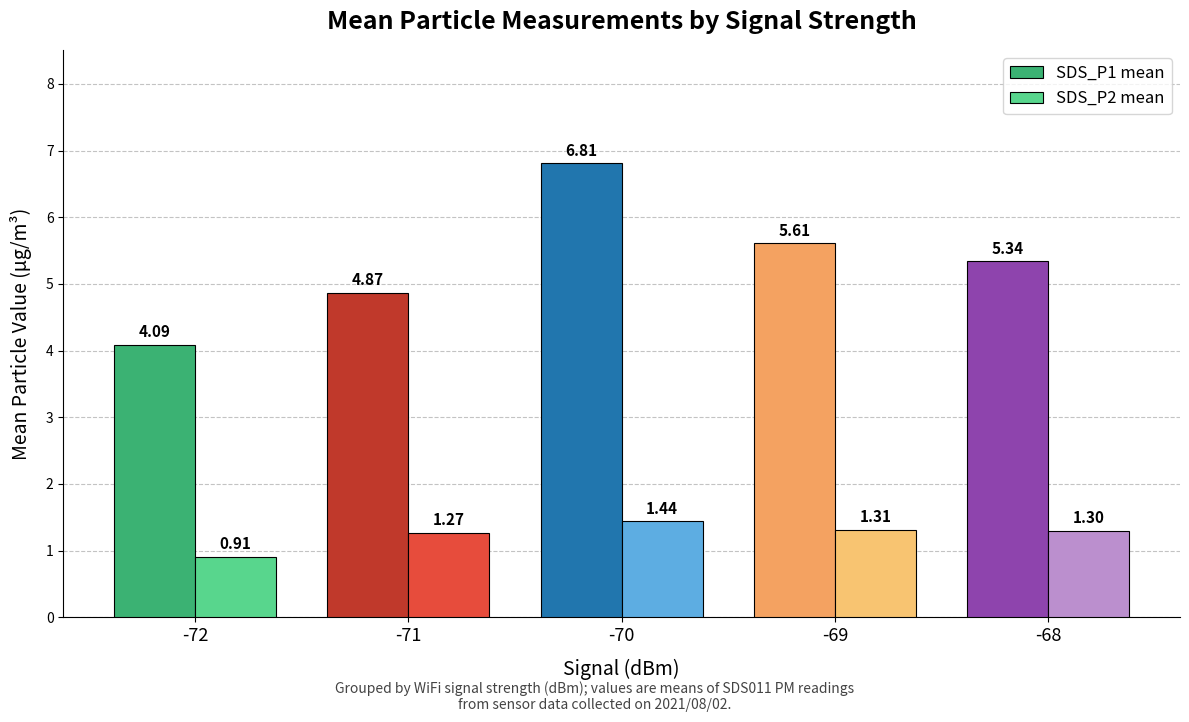

How many data points in SDS_P2 mean are above 1?

4